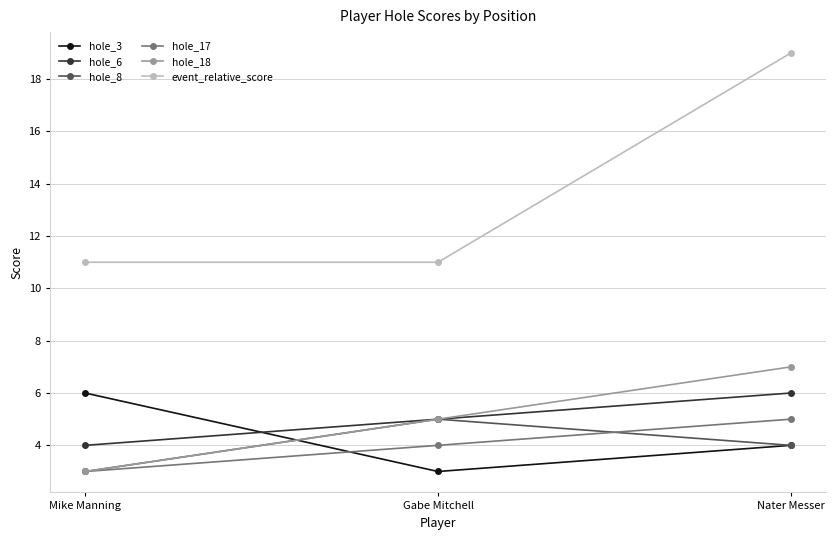

Is the value of hole_18 at Gabe Mitchell greater than the value of hole_17 at Mike Manning?

Yes